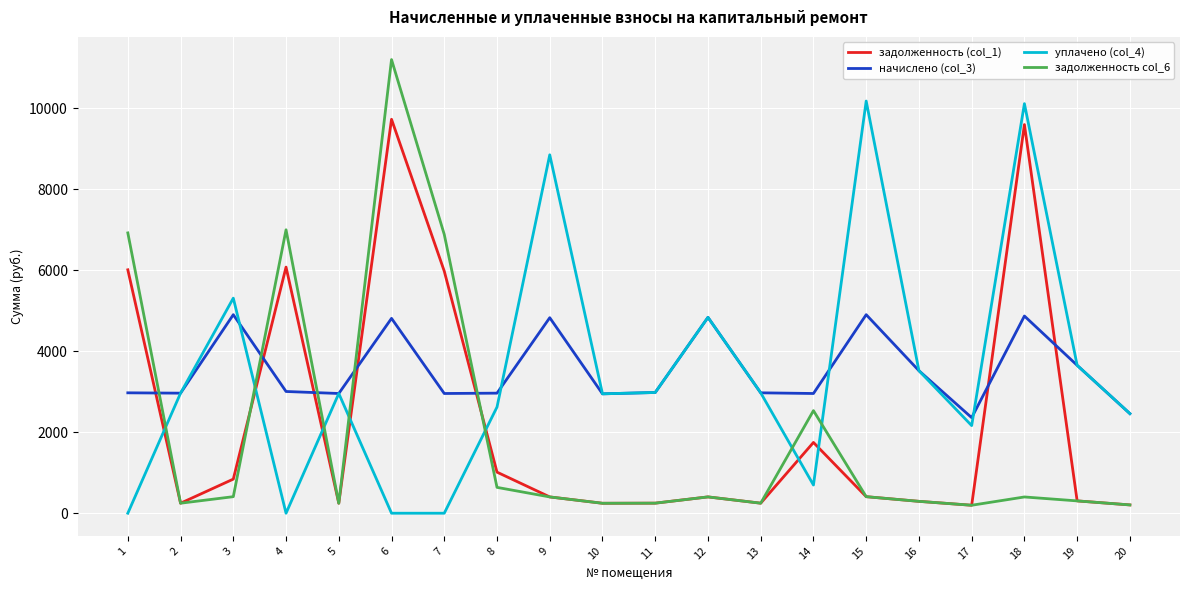

Is this an area chart (filled region under the line)?

No